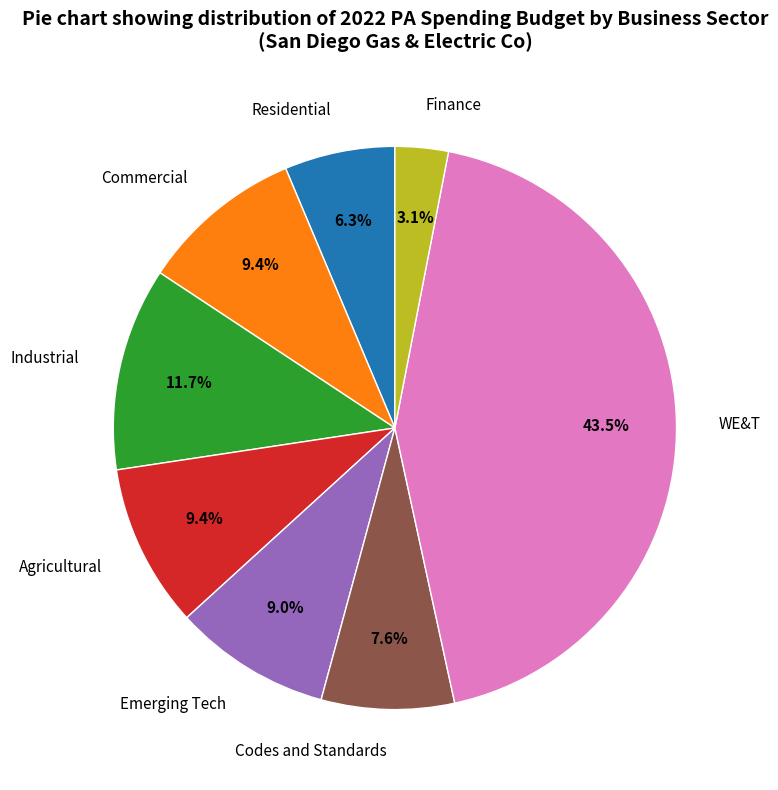

Is there a majority slice in this chart?

No